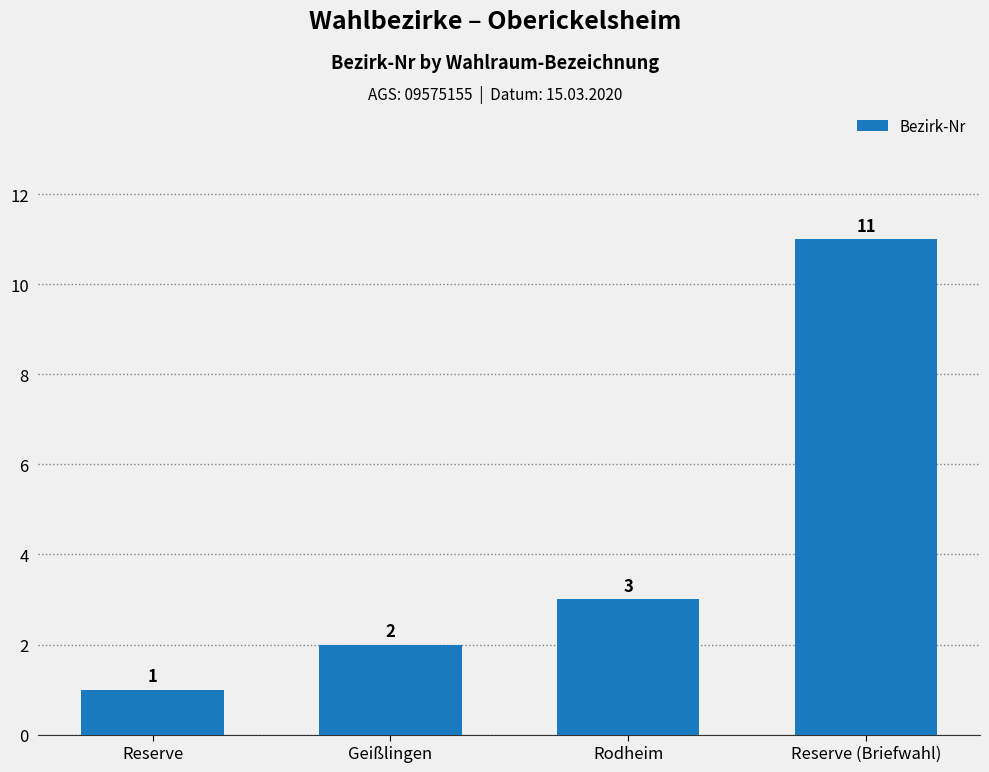

Rank the categories by value from highest to lowest.

Reserve (Briefwahl), Rodheim, Geißlingen, Reserve